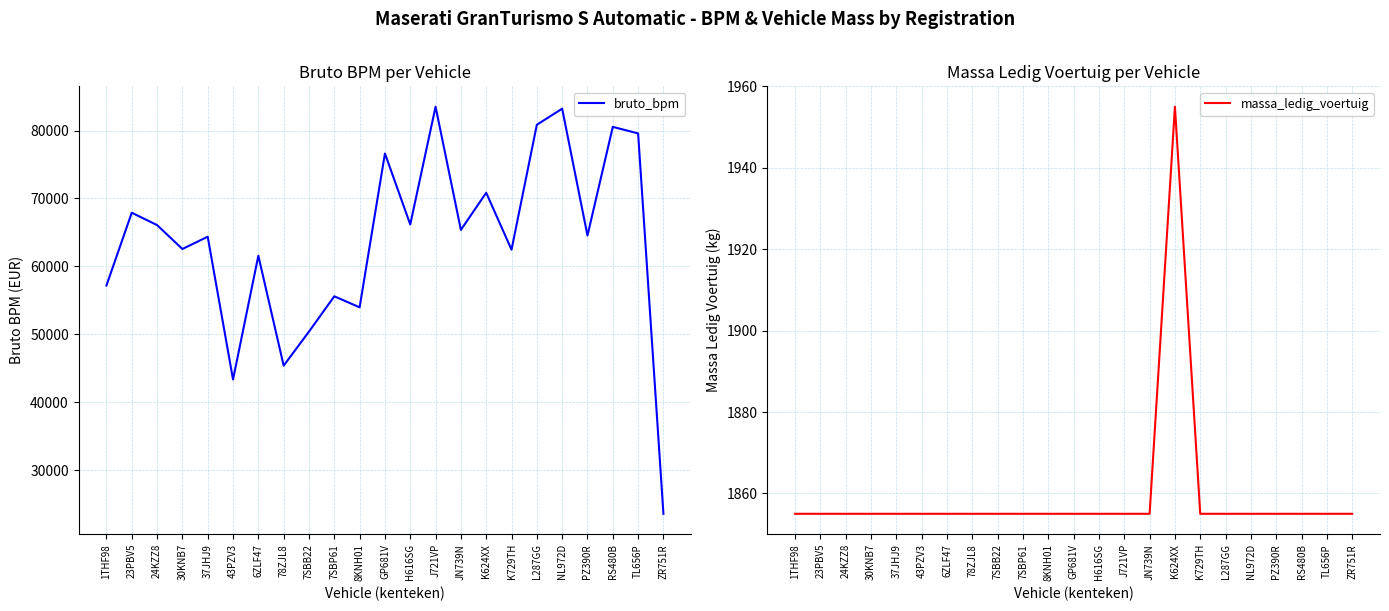

At which category does bruto_bpm reach its first local valley?

30KNB7